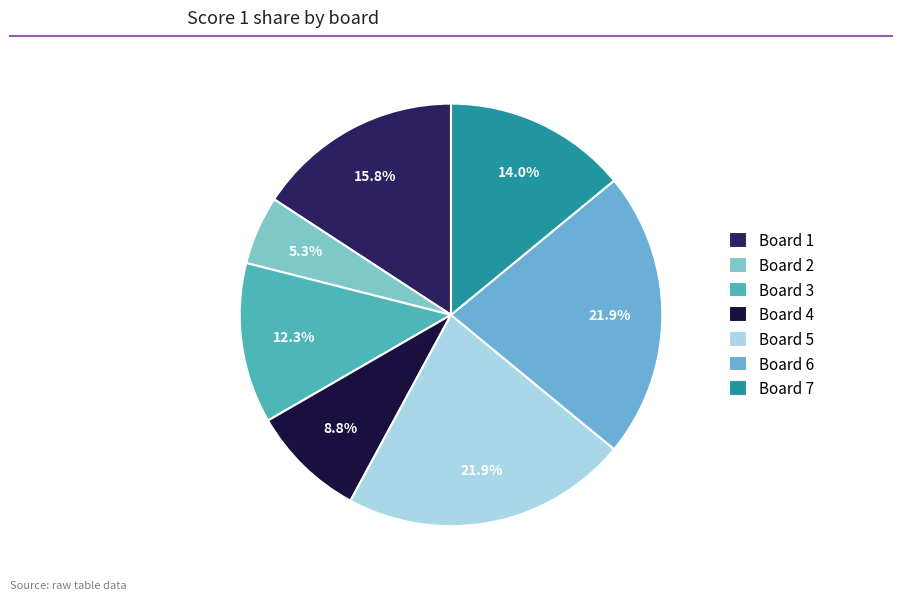

Is it true that Board 4 is 1% of the pie?

False